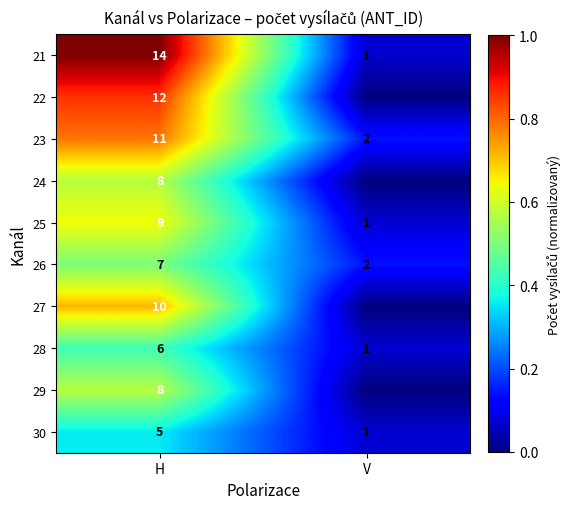

Which category has the lowest value across all series?

V